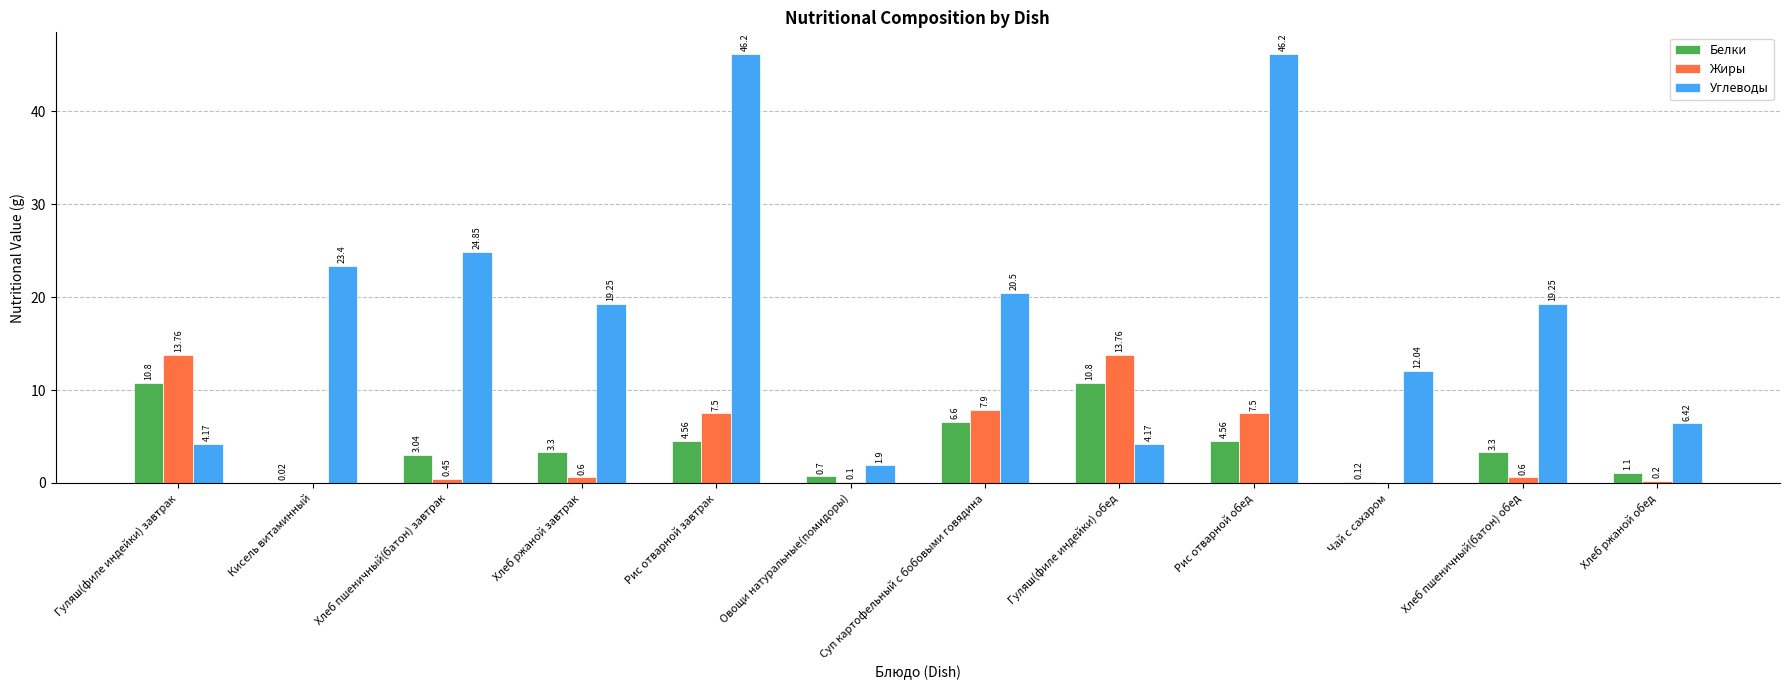

What is the sum of the Жиры values at Кисель витаминный and Рис отварной обед?

7.5